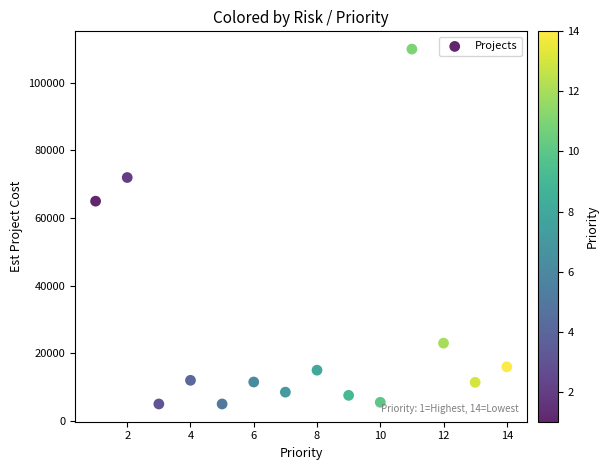

What Y value in the scatter plot is closest to 57500?

65000